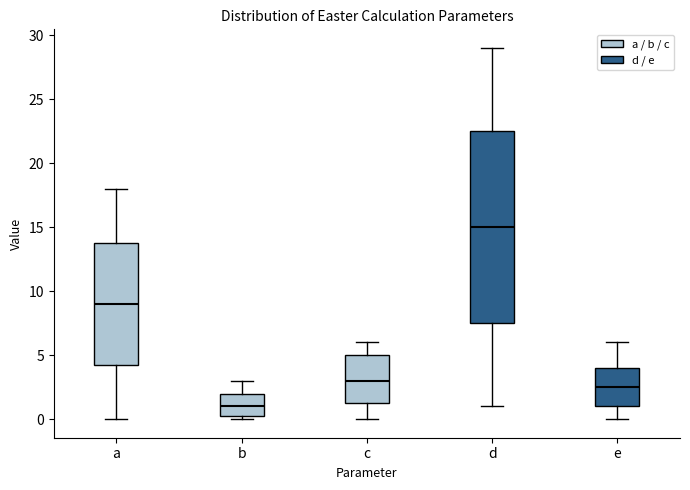

Where is the upper edge of the box for d on the y-axis? The values are not printed on the chart, so give them approximately, as read against the axis.

22.5